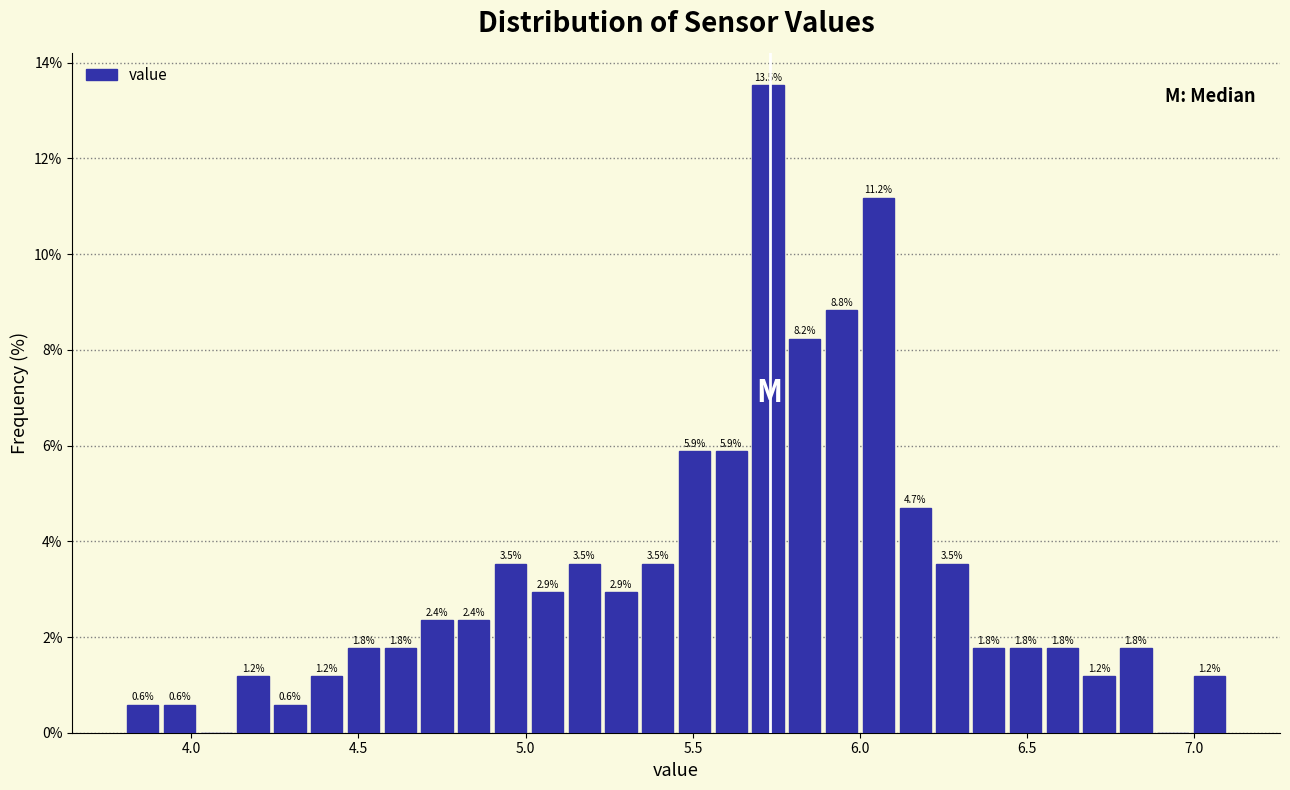

Around what value on the x-axis is the tallest bar? Give the approximate position of its centre, as read against the axis.

5.75